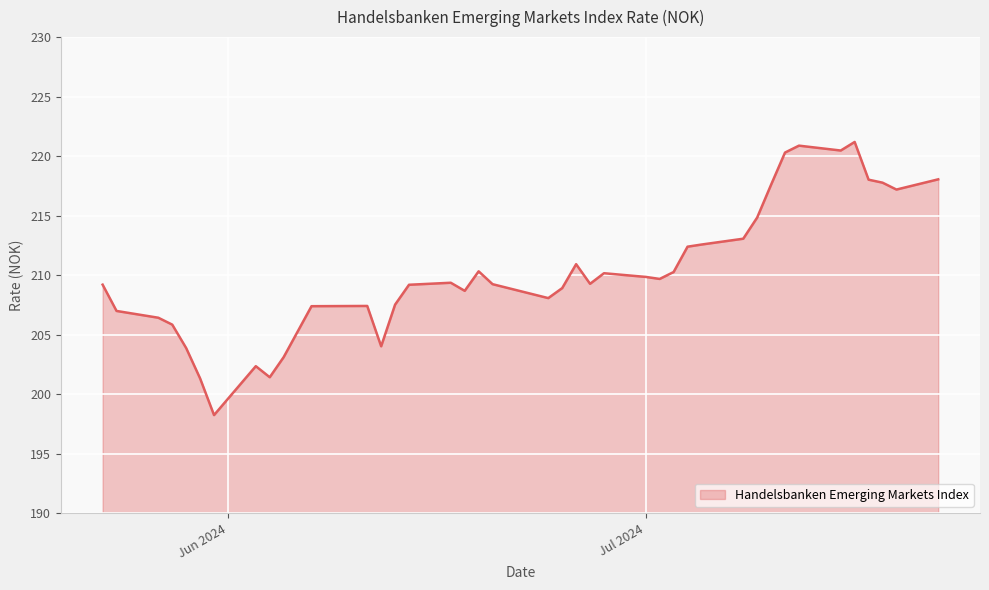

What is the smallest value displayed?

198.2